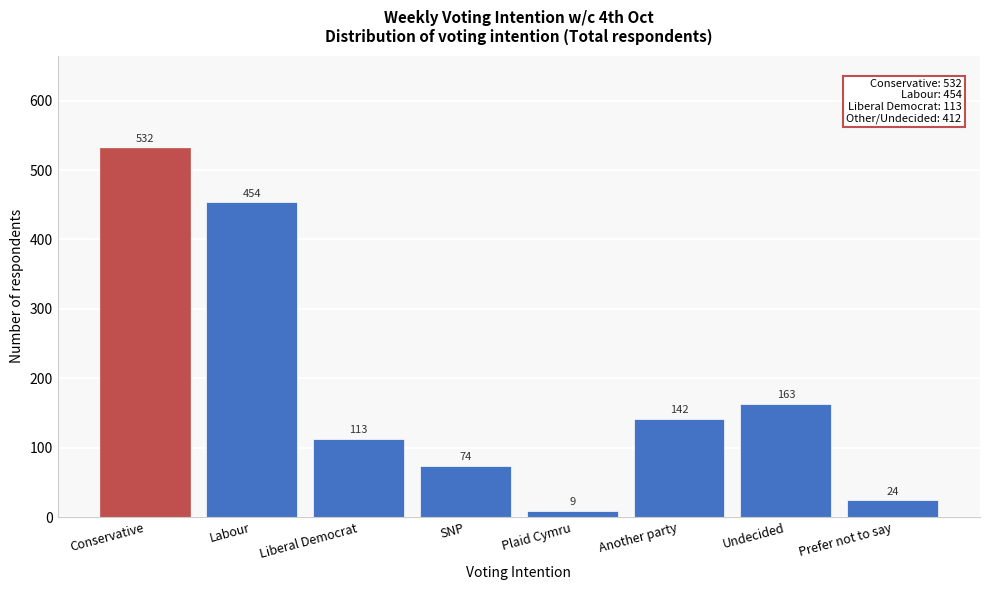

Reading left to right, extract all data points from this chart.

532	454	113	74	9	142	163	24